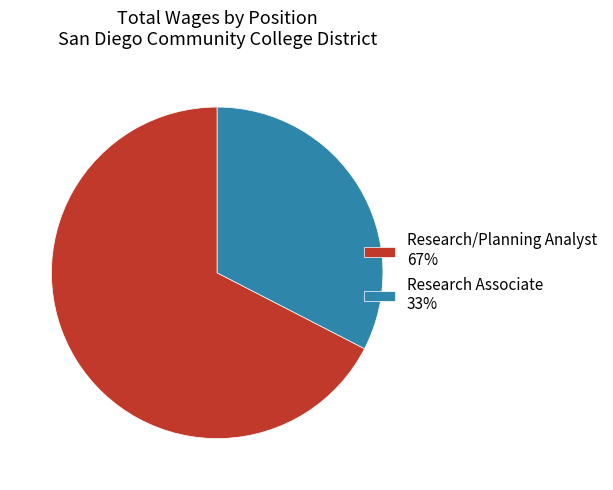

Do Research/Planning Analyst and Research Associate together represent more than half of the pie?

Yes